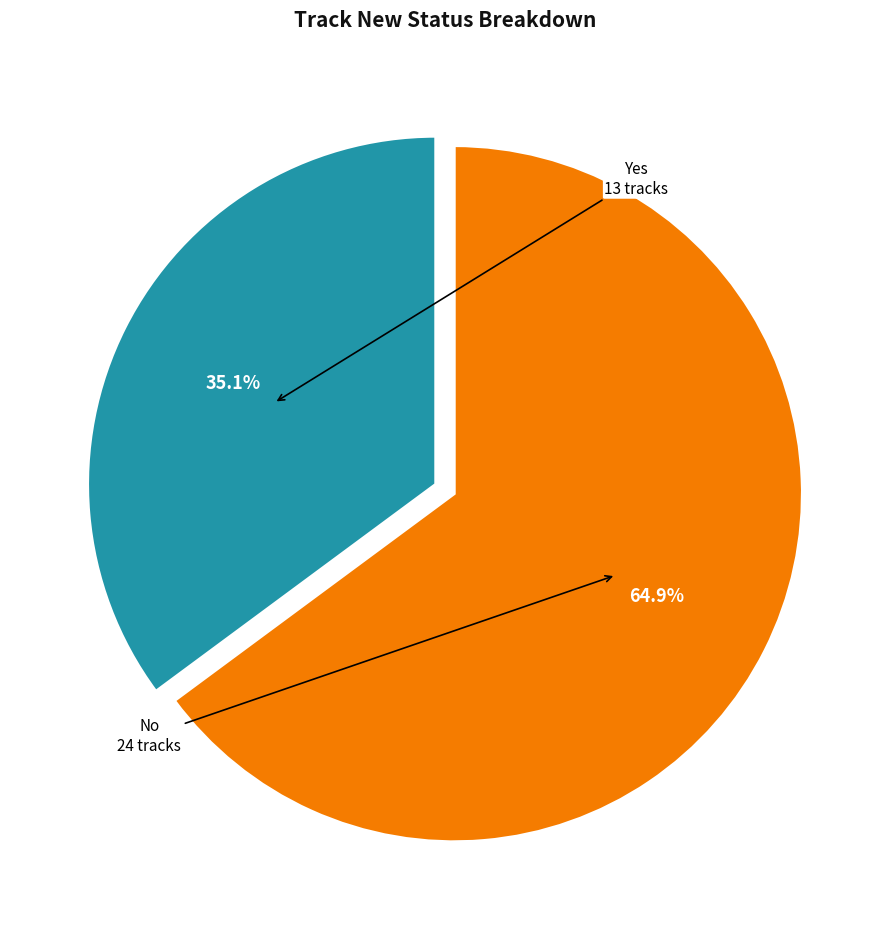

Is there a majority slice in this chart?

Yes